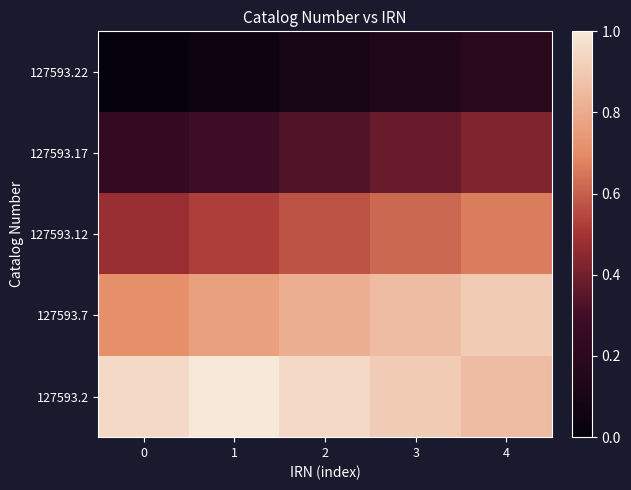

Reading right to left, transcribe all the data shown in this chart.

127593.22: 4=0.2	3=0.1	2=0.1	1=0.0	0=0.0
127593.17: 4=0.4	3=0.4	2=0.3	1=0.3	0=0.2
127593.12: 4=0.7	3=0.6	2=0.6	1=0.5	0=0.5
127593.7: 4=0.9	3=0.9	2=0.8	1=0.8	0=0.7
127593.2: 4=0.9	3=0.9	2=1.0	1=1.0	0=1.0